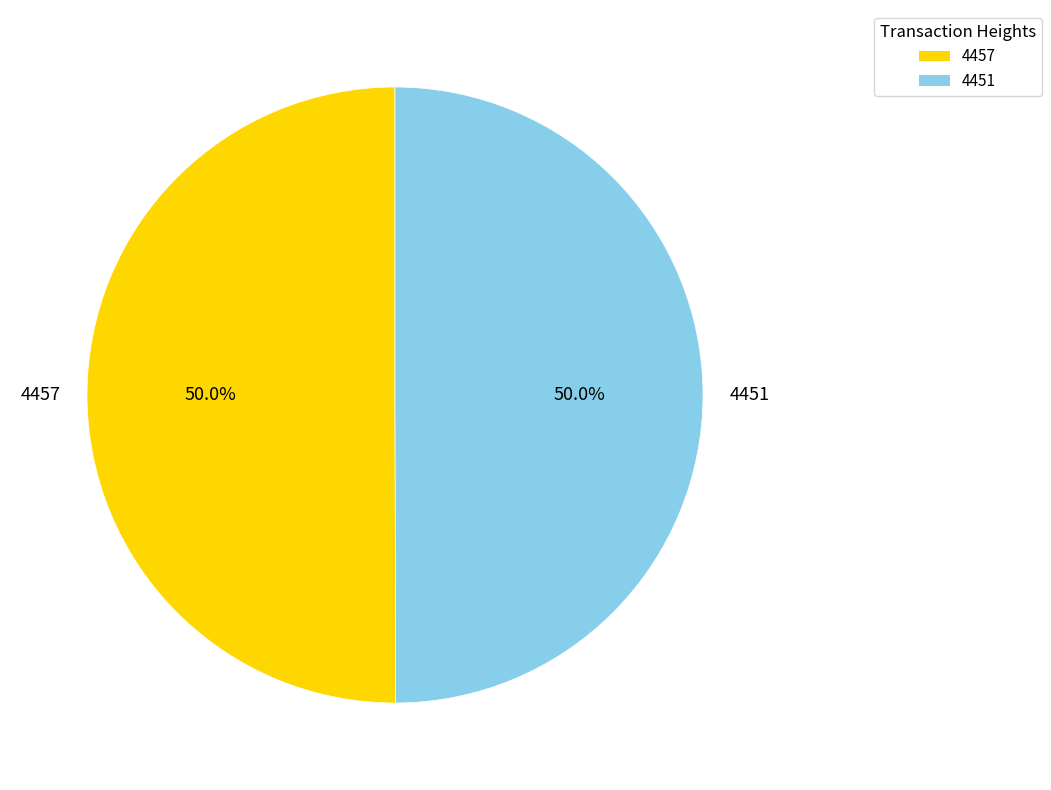

What percentage do 4451 and 4457 together represent?

100.0%